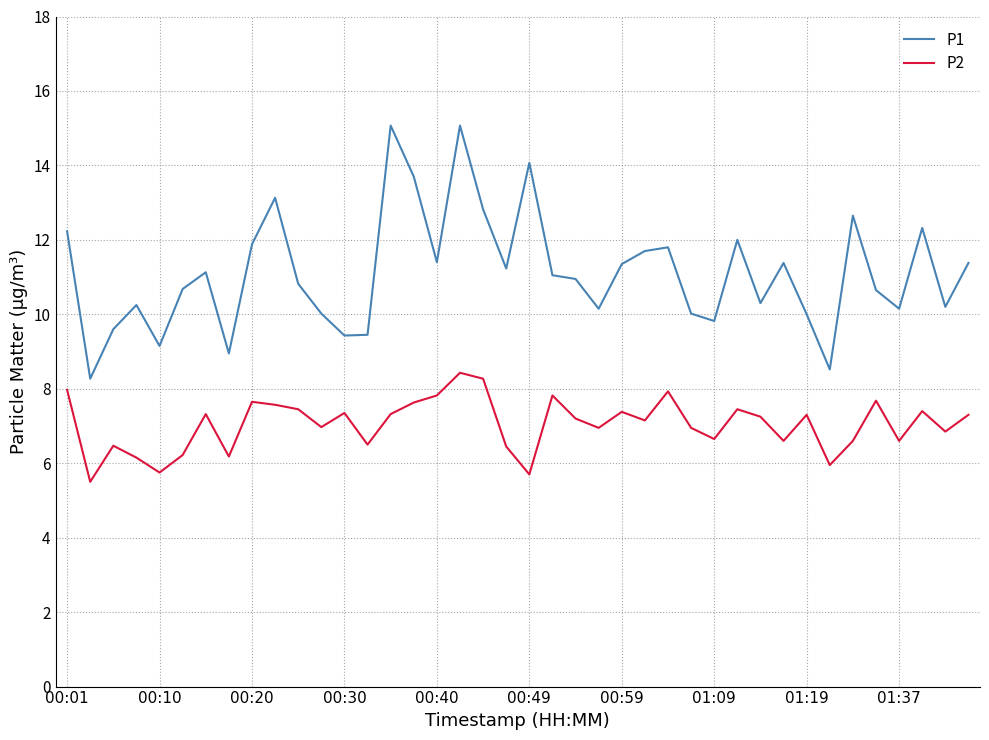

Which series has the largest total across all categories?

P1